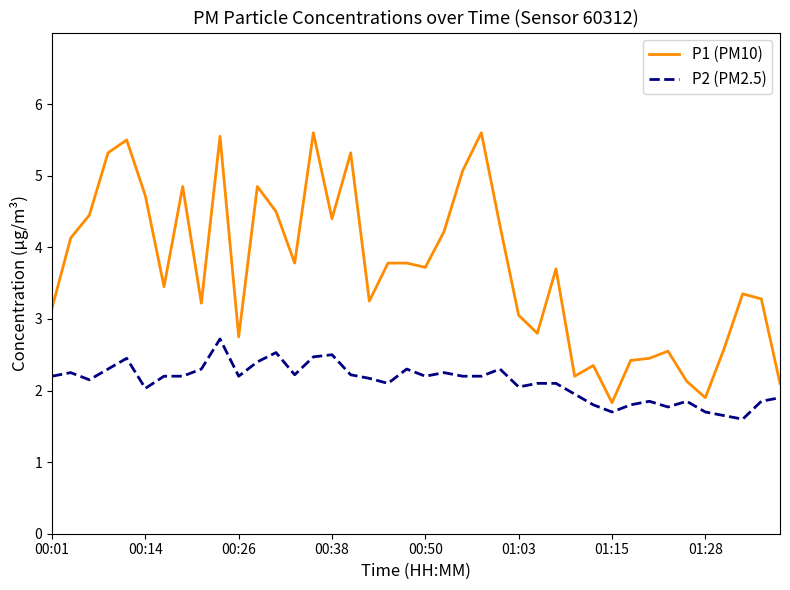

What is the difference between the maximum and minimum values in the P1 (PM10) series?

3.8